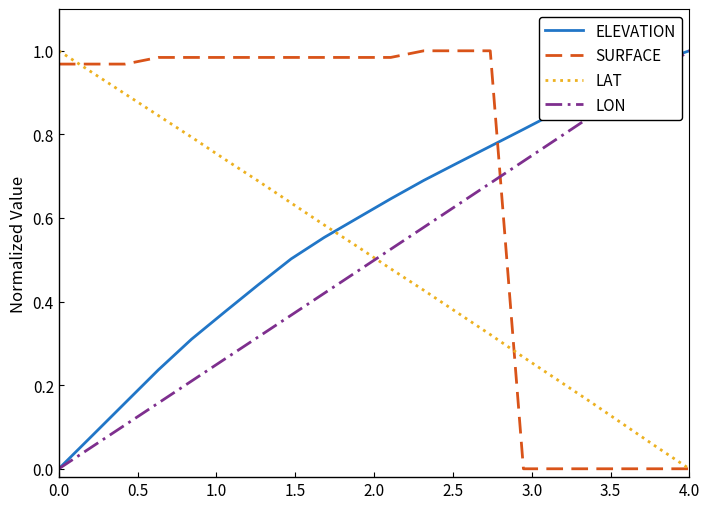

True or false: ELEVATION and LAT cross at least once.

True